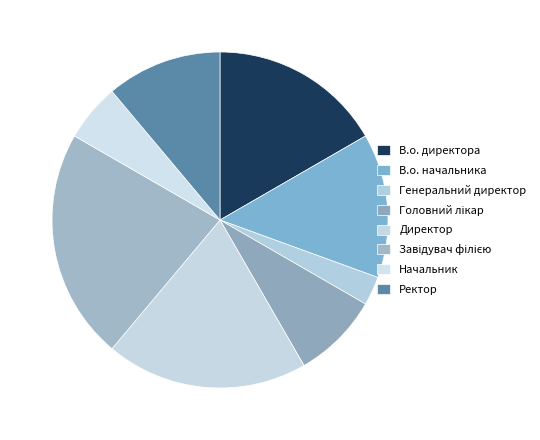

What is the change in value from Головний лікар to Ректор?

+1